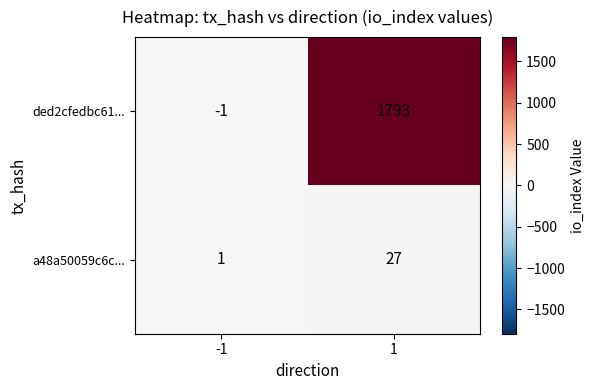

What is the difference between the a48a50059c6c... values at 1 and -1?

26